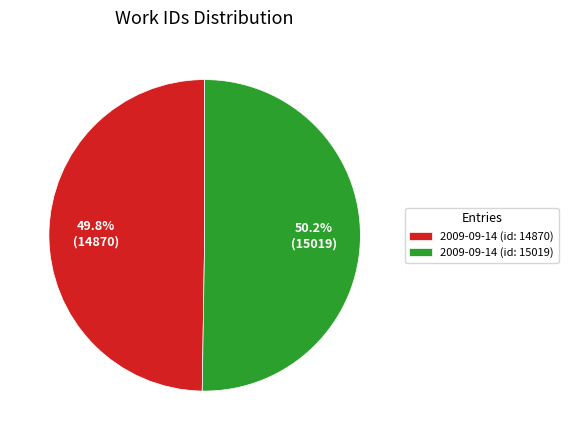

Is it true that 2009-09-14 (id: 15019) is 50% of the pie?

True